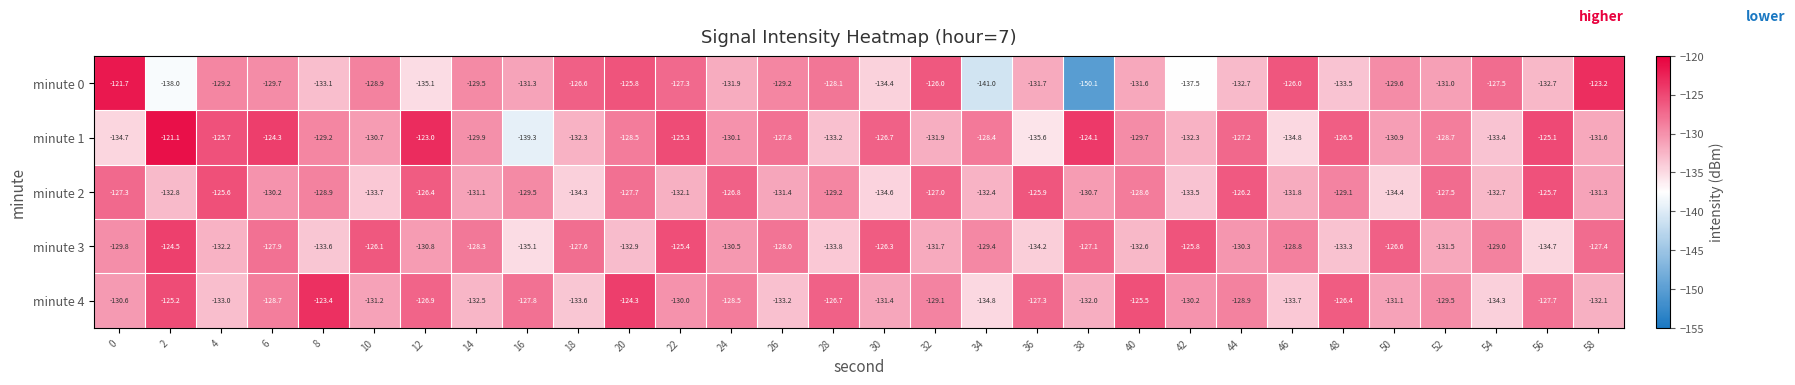

Which series has the largest total across all categories?

minute 1